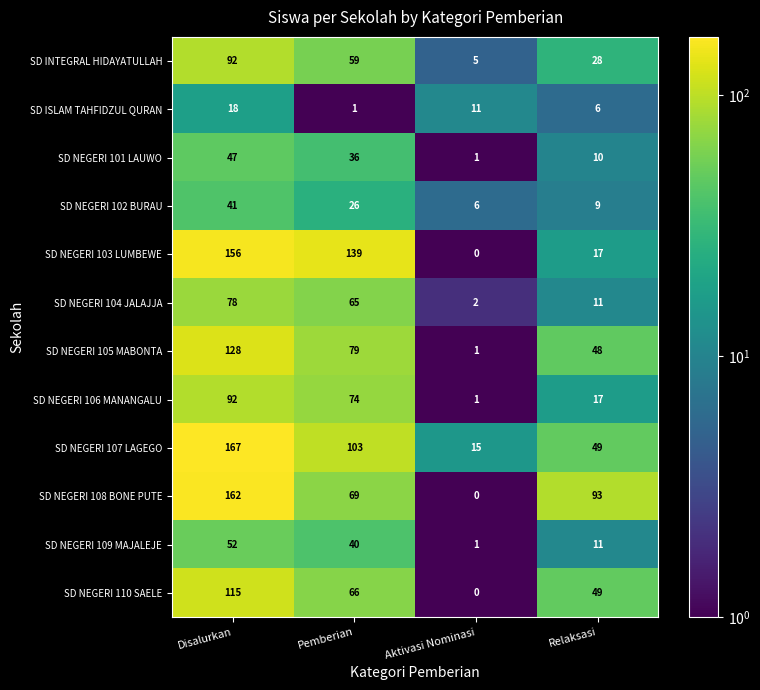

What is the difference between the highest and lowest values at Pemberian?

138